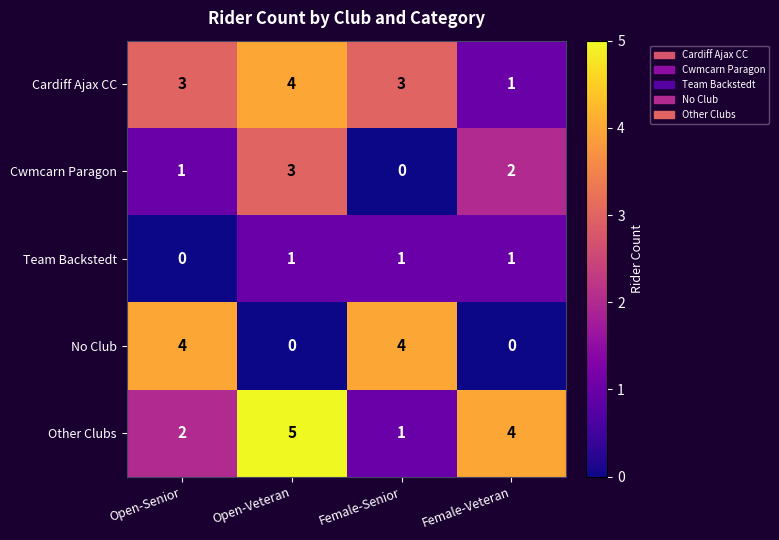

True or false: No Club has a value of -3 at Open-Veteran.

False